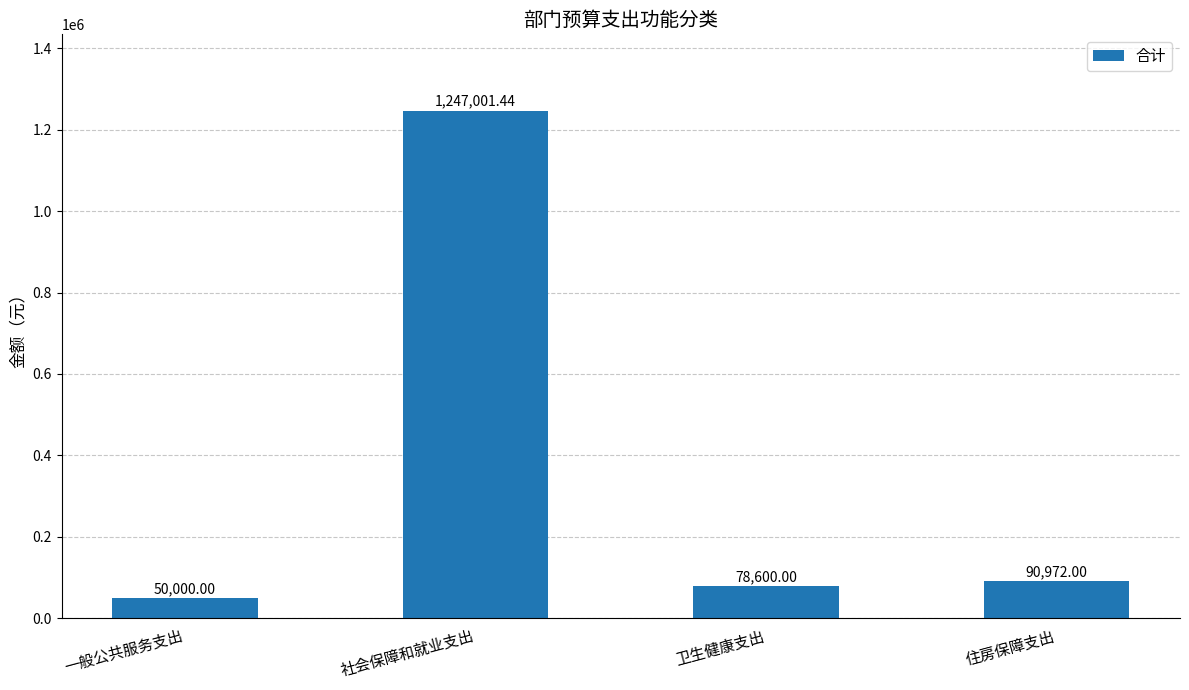

Reading left to right, extract all data points from this chart.

50000.0	1247001.4	78600.0	90972.0